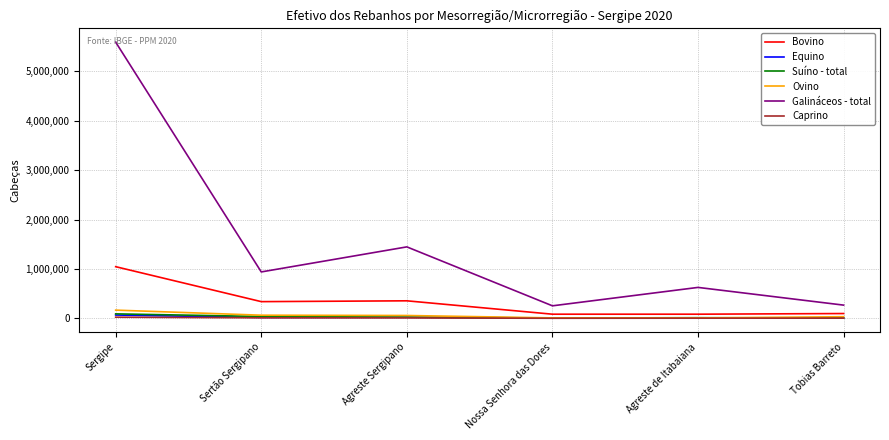

What is the total value across all series at Agreste de Itabaiana?

732938